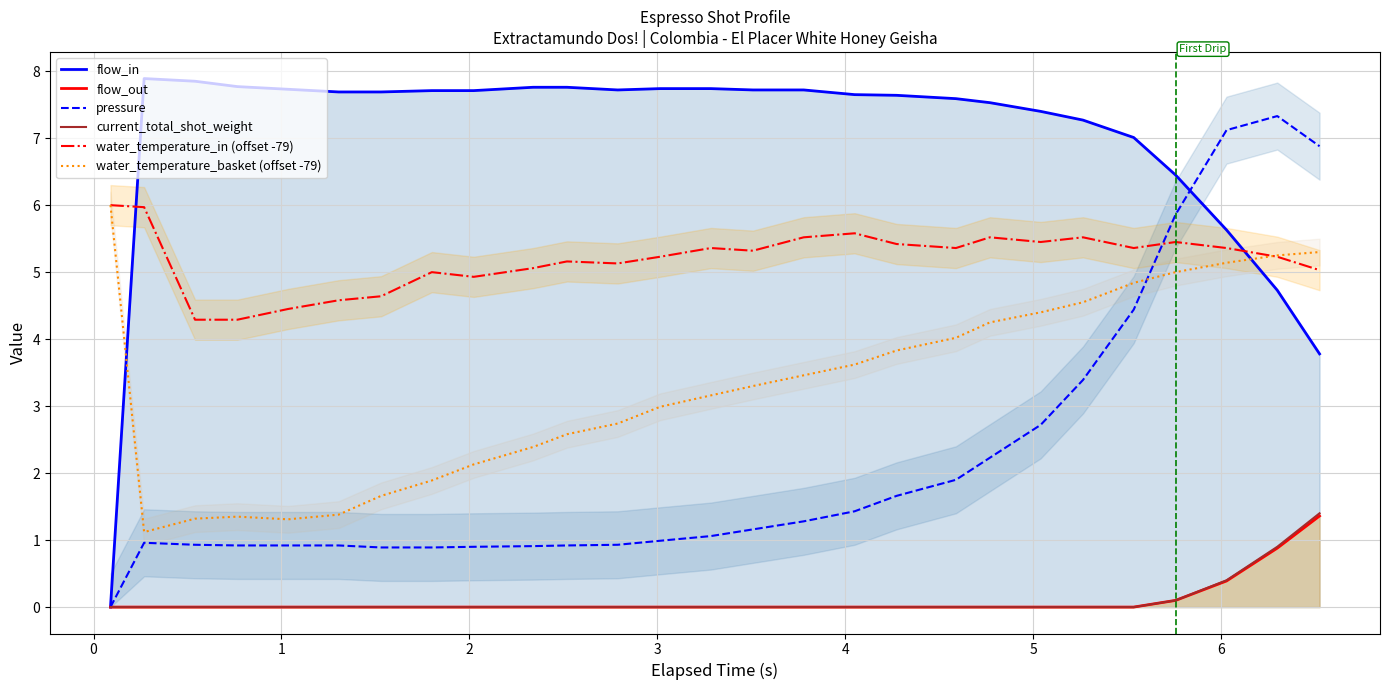

Count the number of categories in the chart.

27